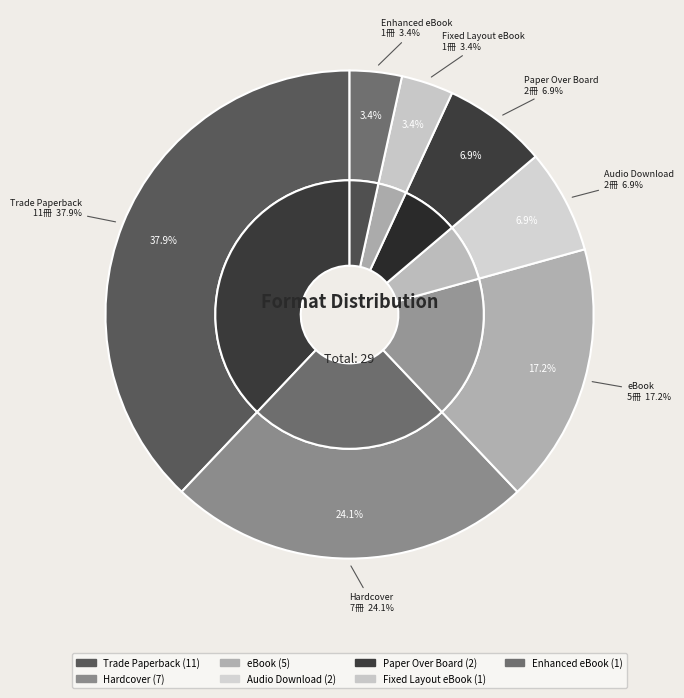

To the nearest percent, what portion does Enhanced eBook represent?

3%